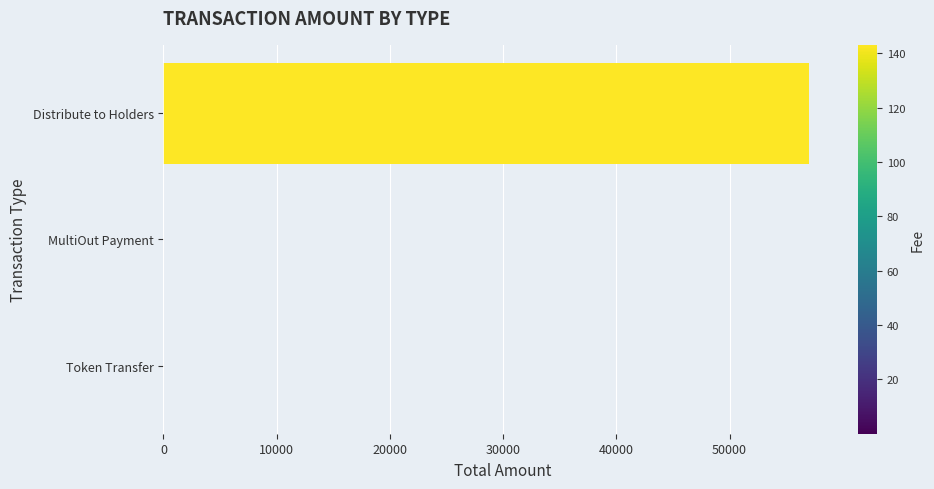

True or false: the data shows 34291.9 at Token Transfer.

False